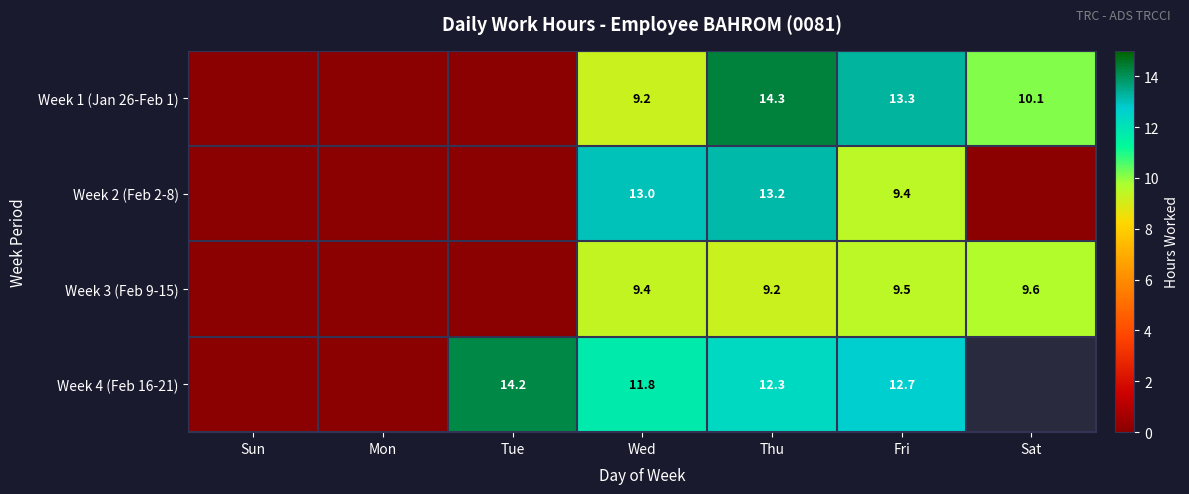

Is it true that Week 3 (Feb 9-15) equals 3.4 at Thu?

False